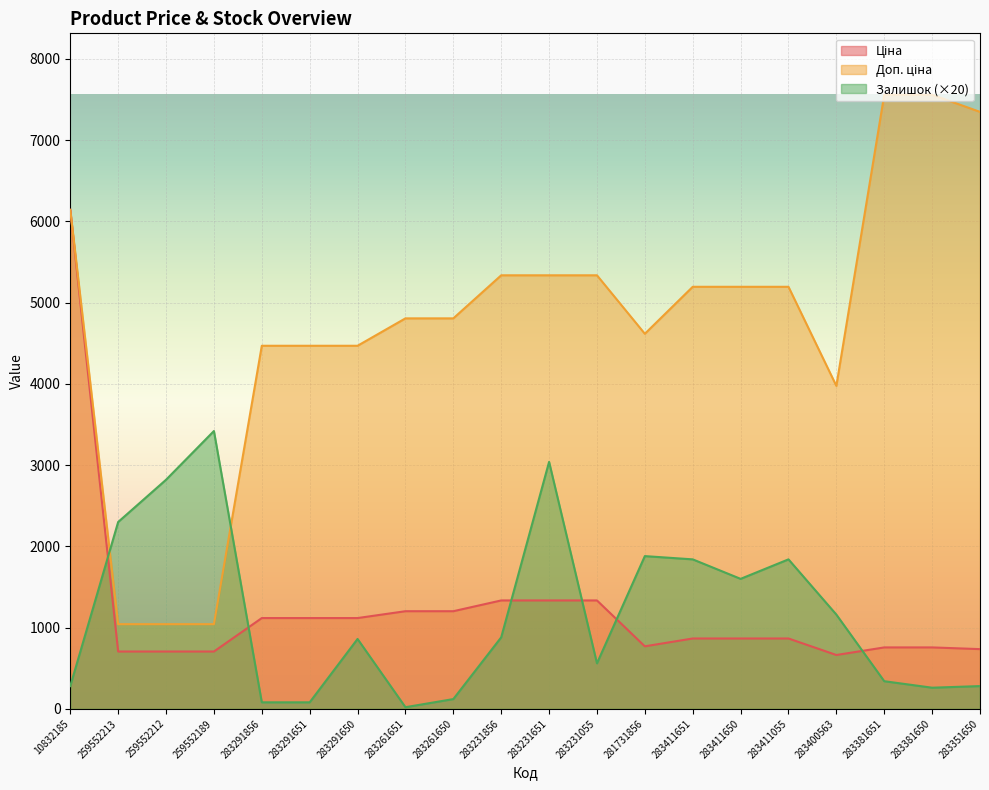

What is the total value across all series at 283291650?

6446.9